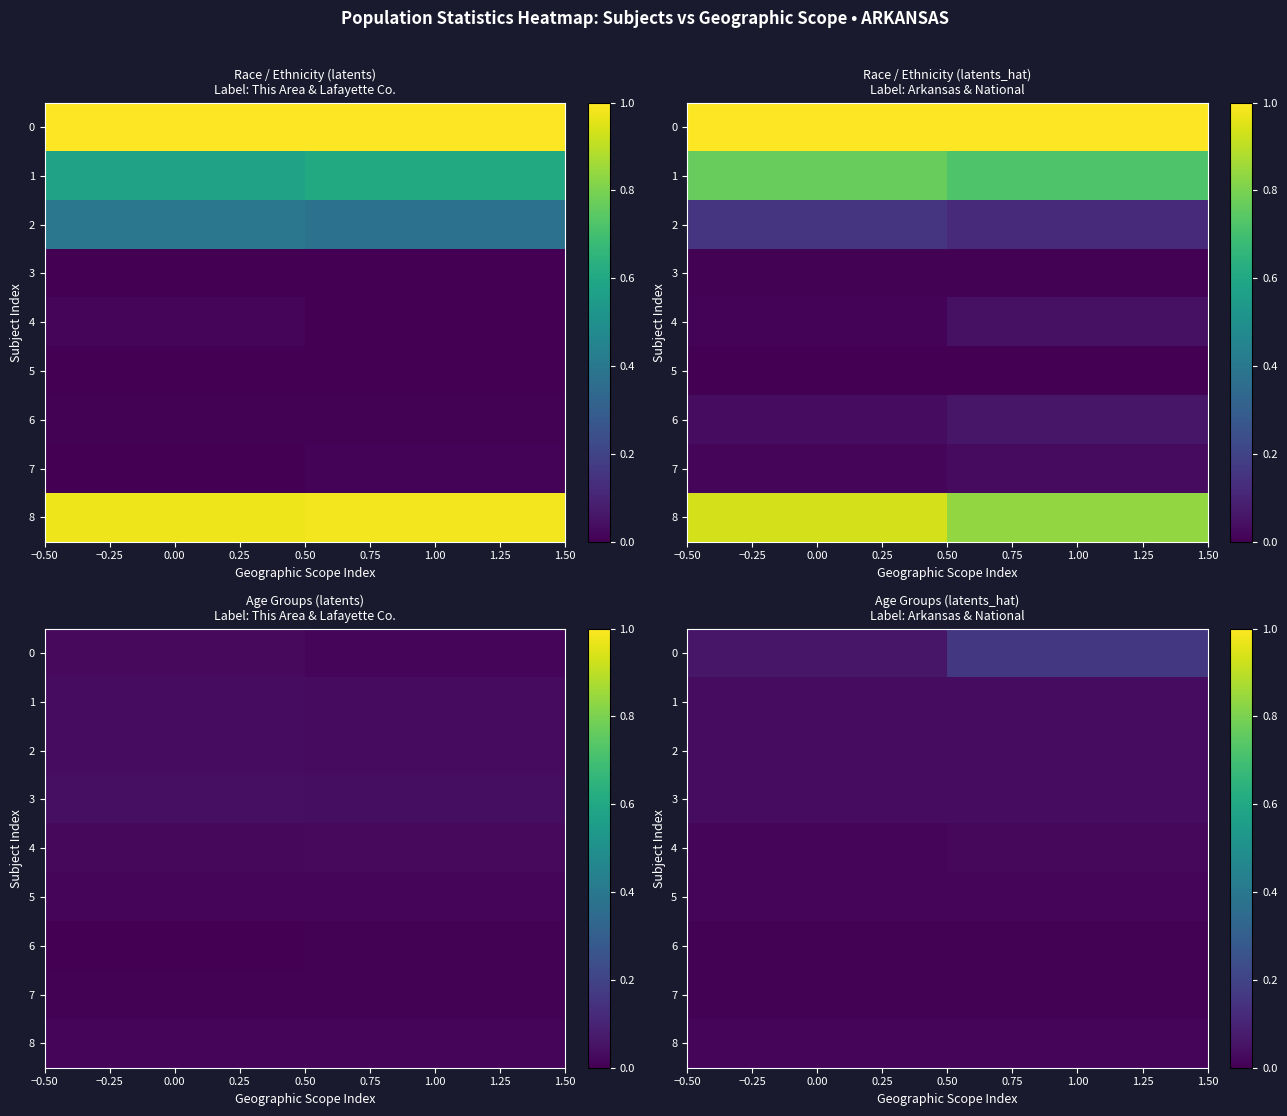

What is the sum of all 3 values?

0.1